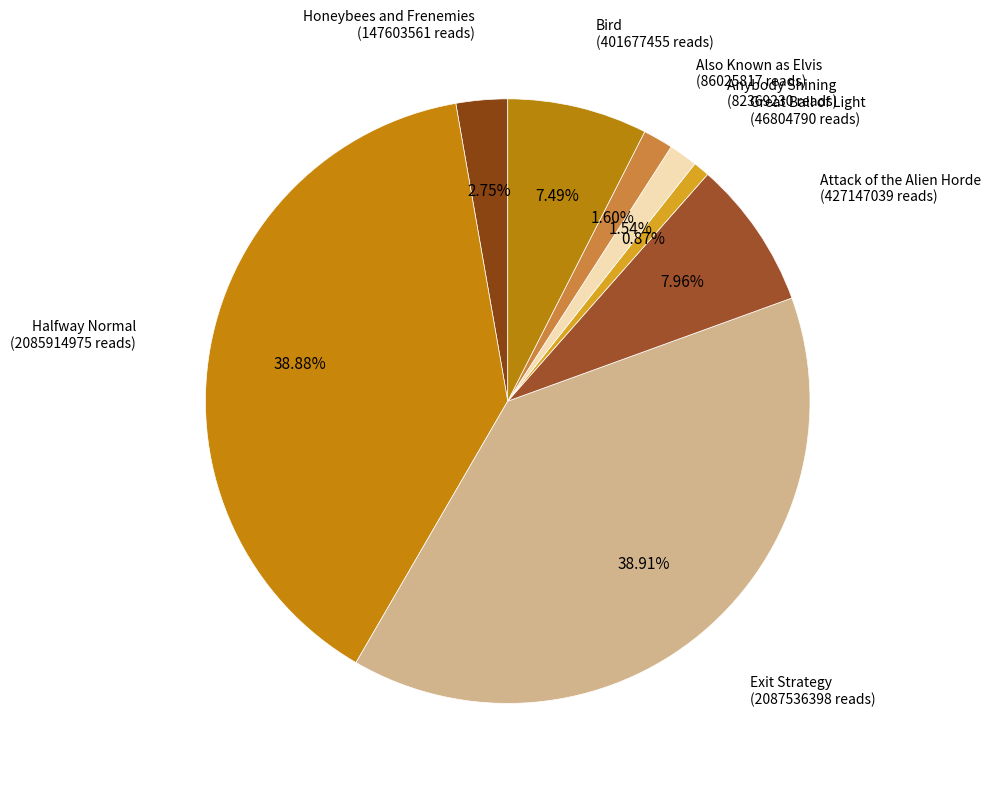

How many segments does this pie chart have?

8